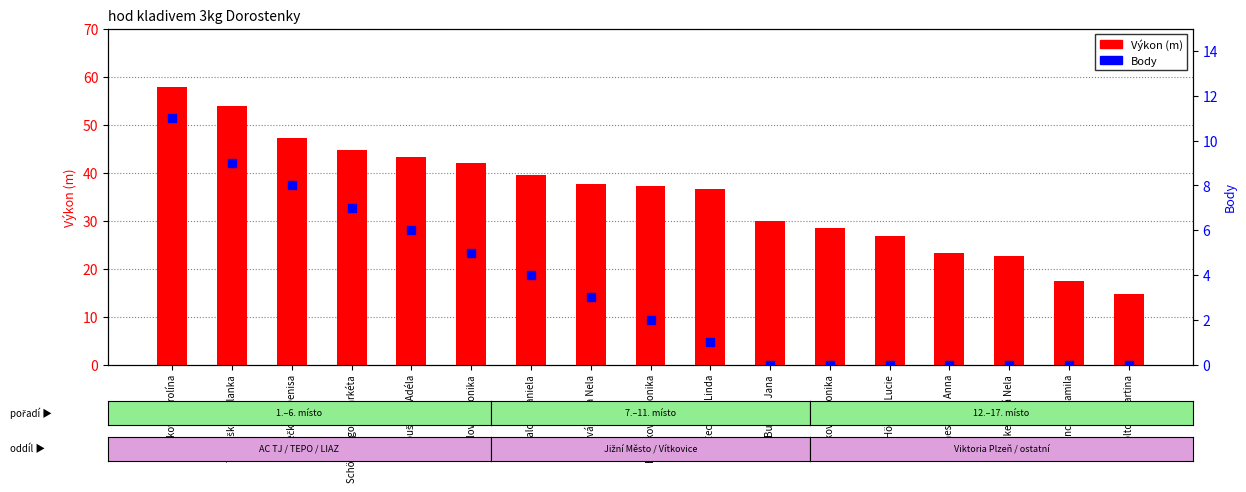

What are all the series names shown in the legend?

Výkon (m), Body